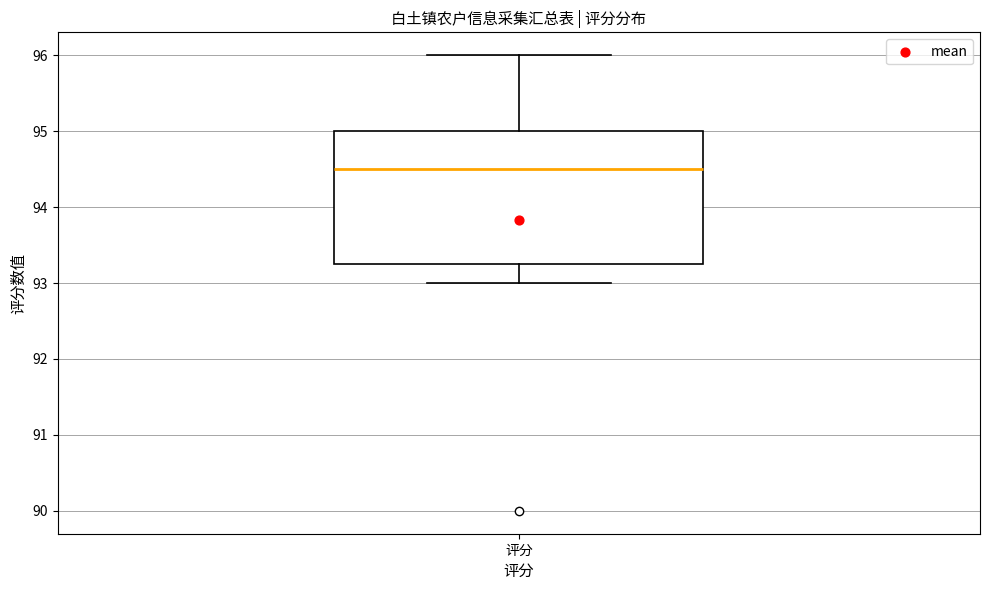

Where is the lower edge of the box for 评分 on the y-axis? The values are not printed on the chart, so give them approximately, as read against the axis.

93.3